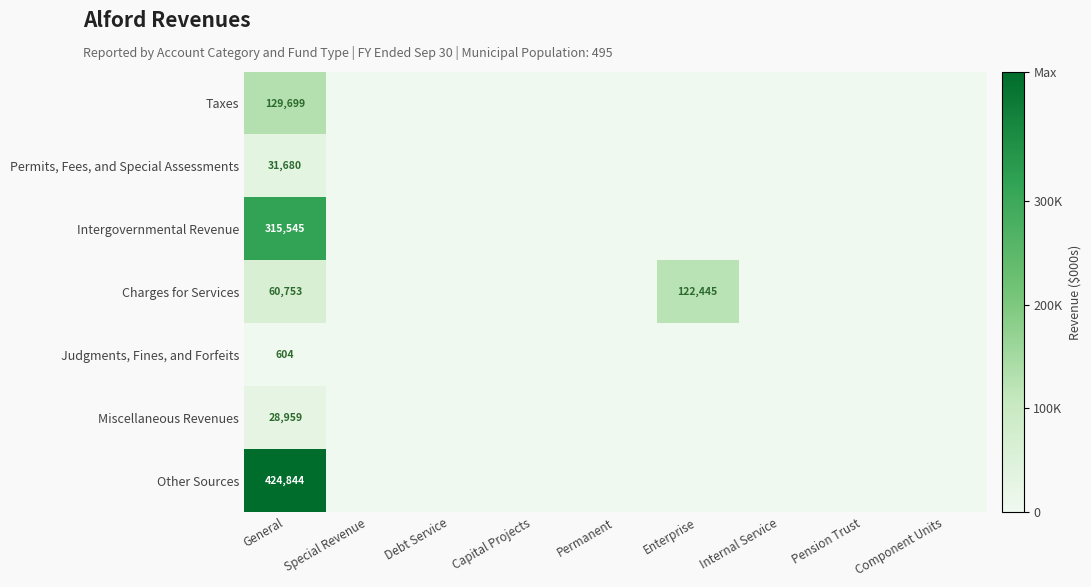

Is it true that Charges for Services equals 32396 at General?

False